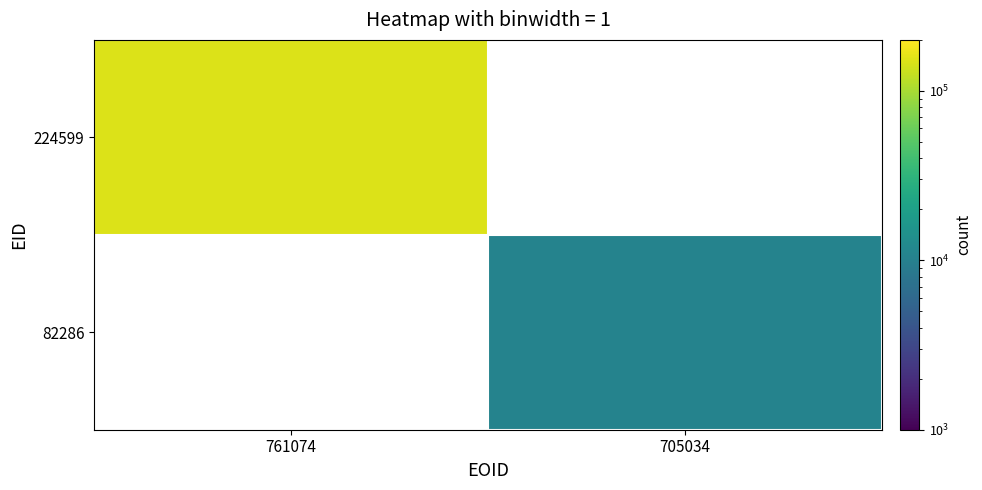

How many values in 224599 are above zero?

1